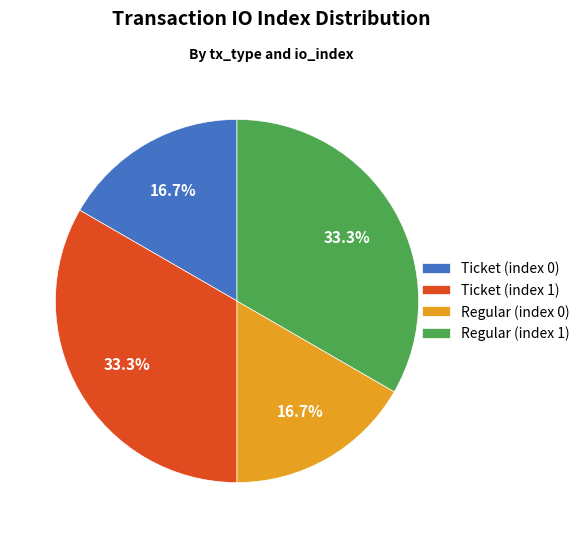

Is Ticket (index 0) the majority of the pie?

No